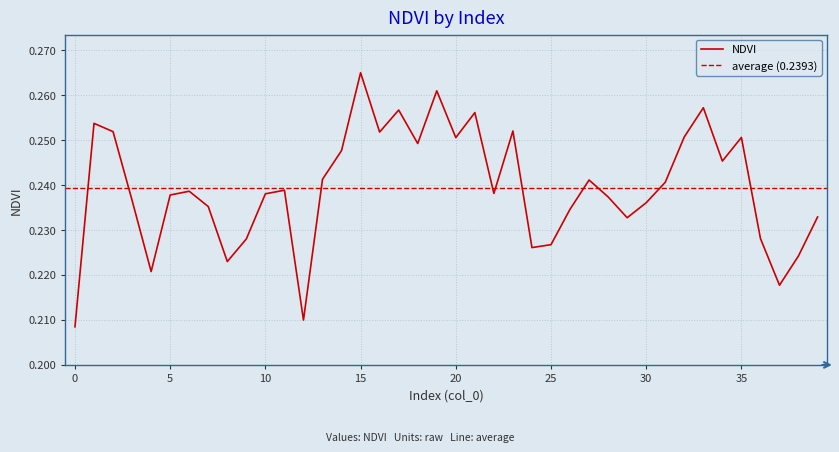

List the labels in order of value, largest first.

15, 19, 33, 17, 21, 1, 23, 2, 16, 32, 35, 20, 18, 14, 34, 13, 27, 31, 11, 6, 22, 10, 5, 28, 3, 30, 7, 26, 39, 29, 36, 9, 25, 24, 38, 8, 4, 37, 12, 0